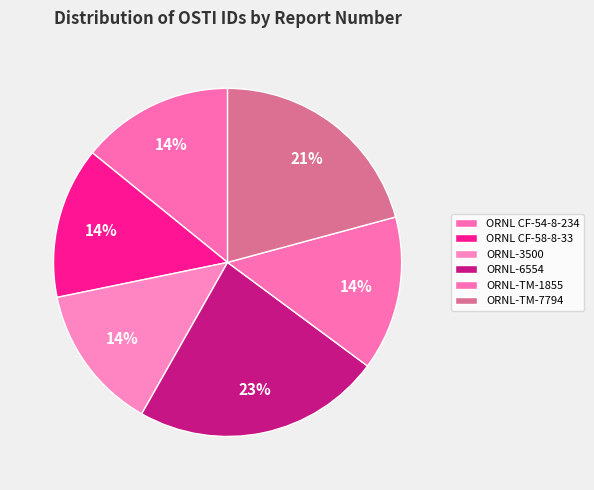

To the nearest percent, what is the combined percentage of ORNL CF-58-8-33 and ORNL-3500?

28%